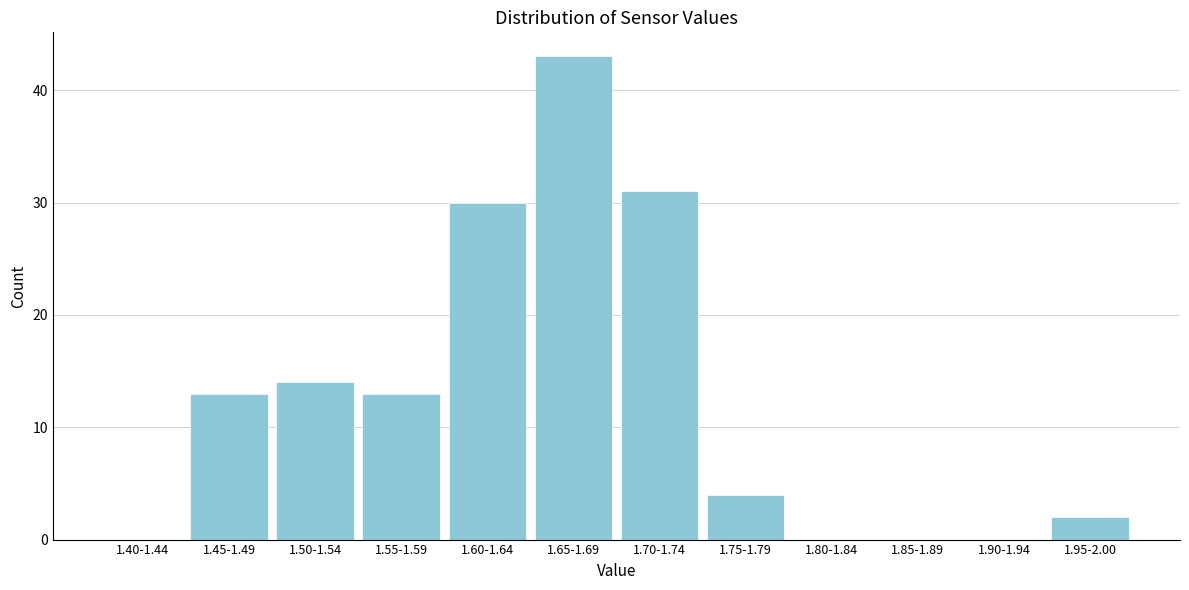

Reading left to right, list all the values displayed in this chart.

1.40-1.44=0	1.45-1.49=13	1.50-1.54=14	1.55-1.59=13	1.60-1.64=30	1.65-1.69=43	1.70-1.74=31	1.75-1.79=4	1.80-1.84=0	1.85-1.89=0	1.90-1.94=0	1.95-2.00=2